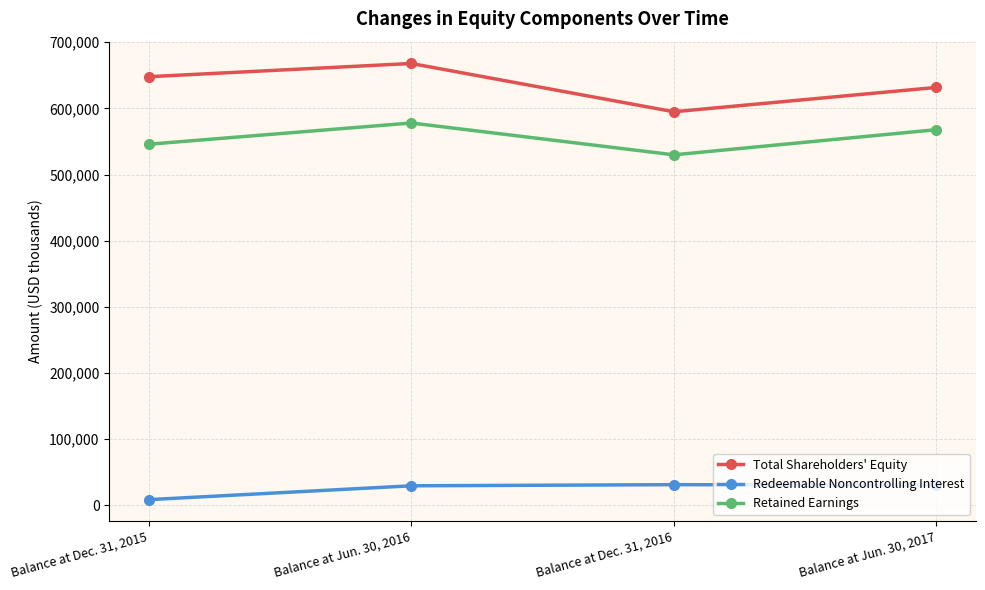

Where is the first local maximum for Retained Earnings?

Balance at Jun. 30, 2016